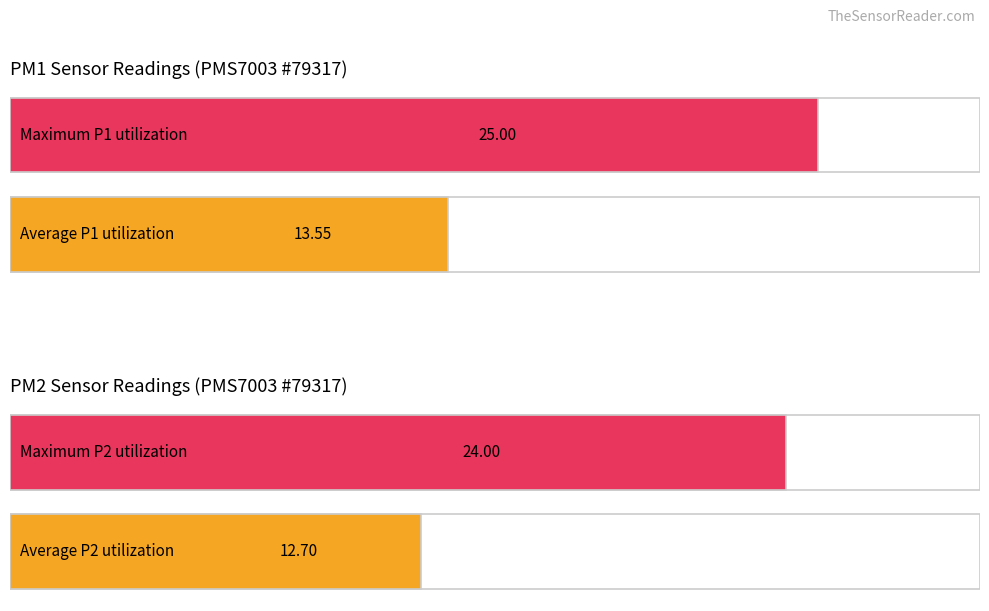

What are all the series names shown in the legend?

P1, P2